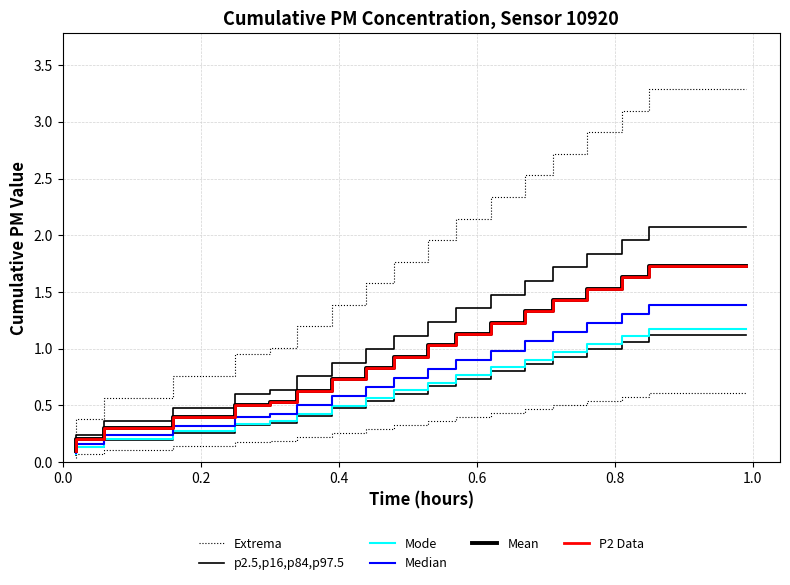

True or false: p2.5,p16,p84,p97.5 and Median intersect in this chart.

False